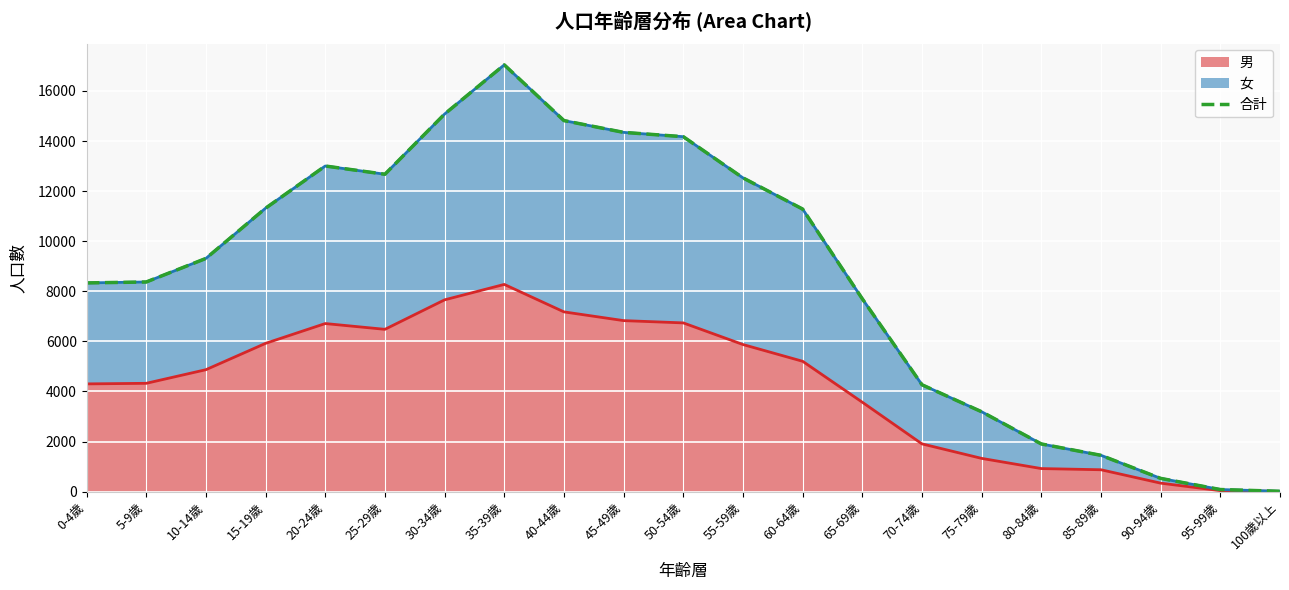

Reading left to right, extract all data points from this chart.

8335	8372	9313	11319	13004	12675	15079	17043	14818	14347	14175	12530	11284	7700	4267	3189	1903	1449	528	83	13